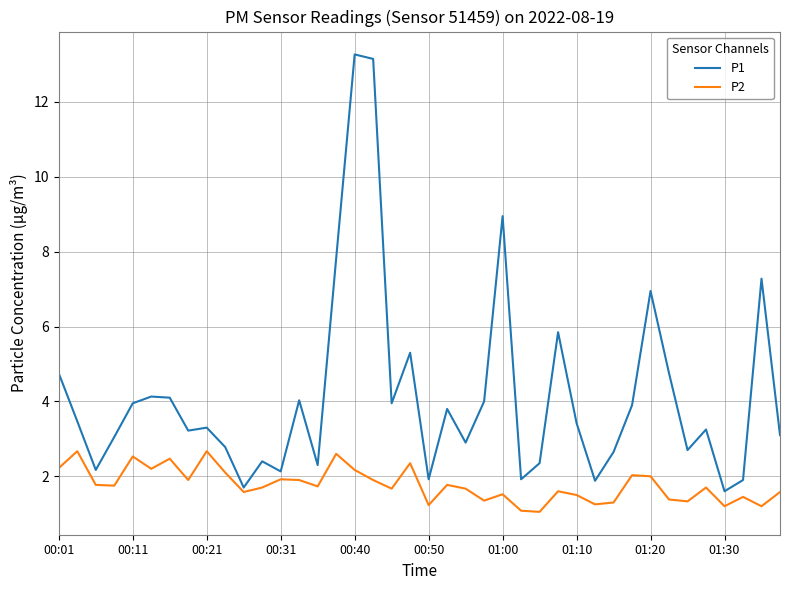

How many interior local valleys does the P2 series have?

13